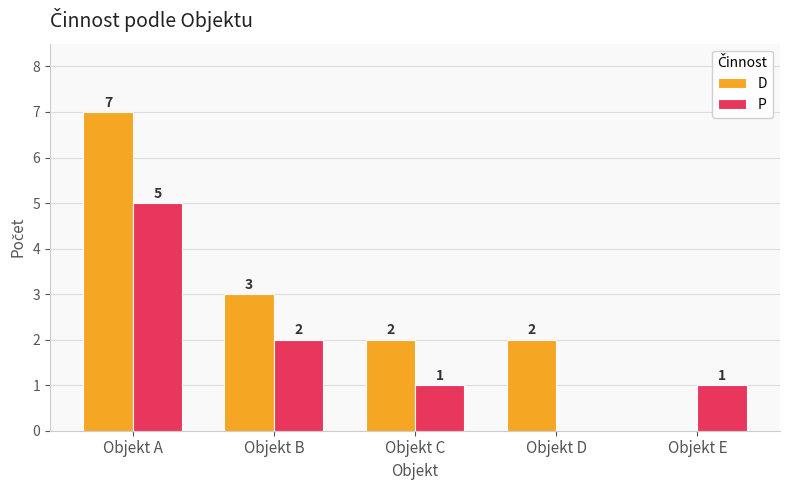

How many P values are between 1 and 2?

3